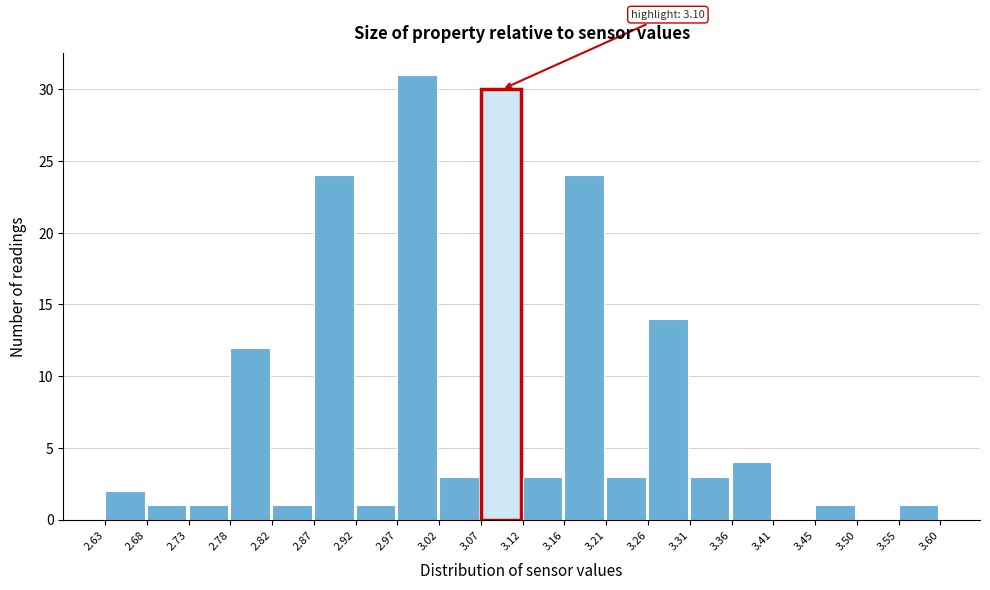

Over which range of the x-axis is the bar tallest?

2.97 to 3.02